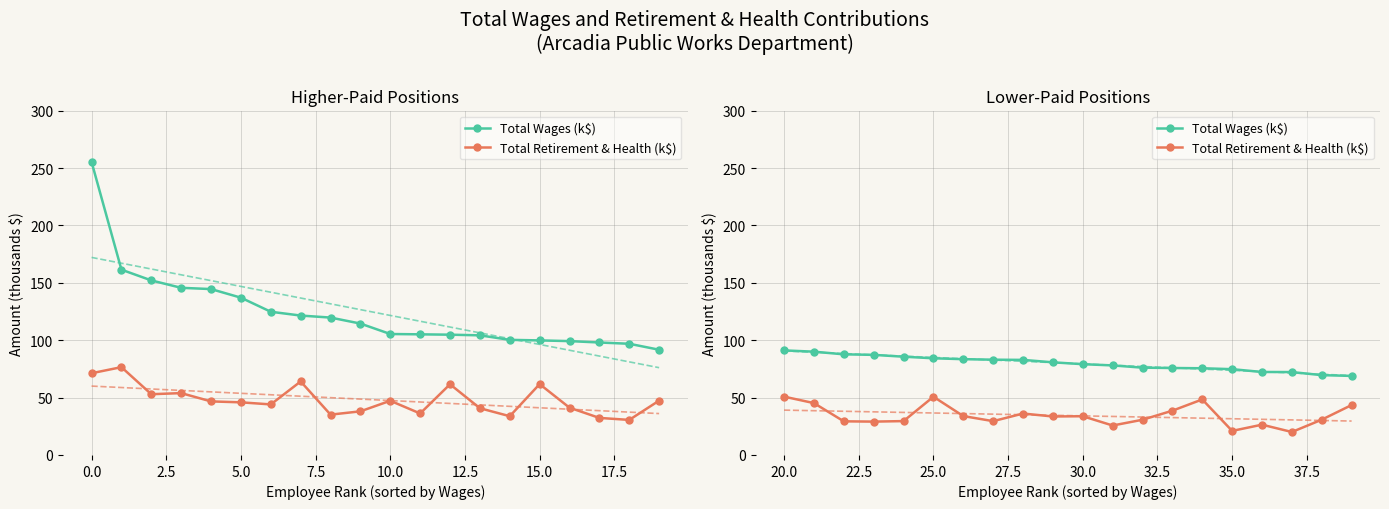

Is the value of Total Retirement & Health (k$) at 17.5 greater than the value of Total Wages (k$) at 2.5?

No